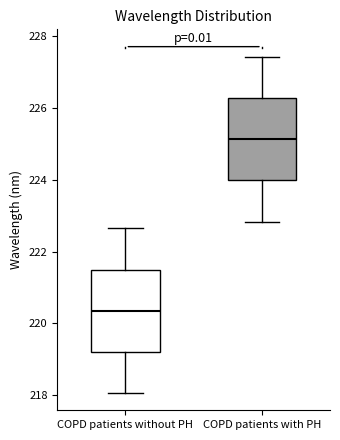

Where does the lower whisker of the box for COPD patients with PH end on the y-axis? The values are not printed on the chart, so give them approximately, as read against the axis.

222.8